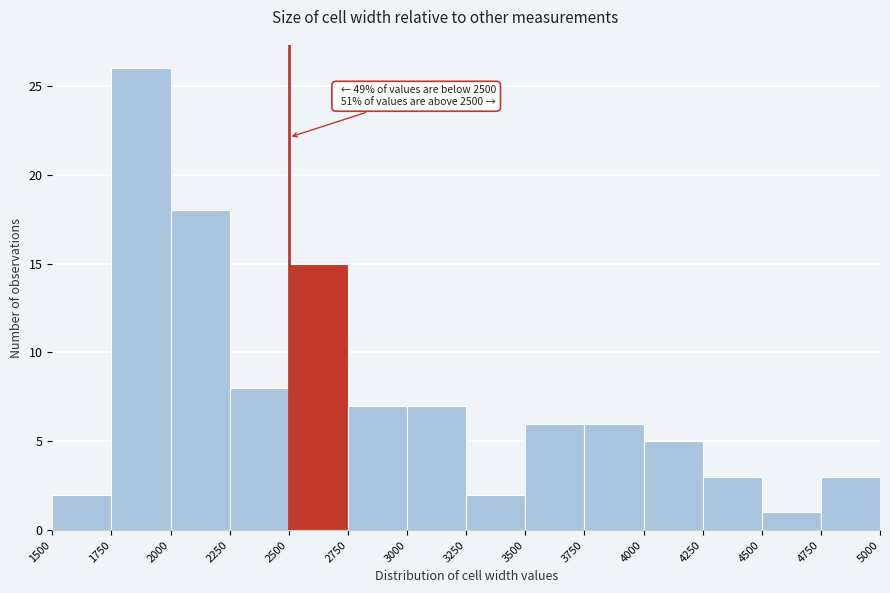

Over which range of the x-axis is the bar tallest?

1750 to 2000